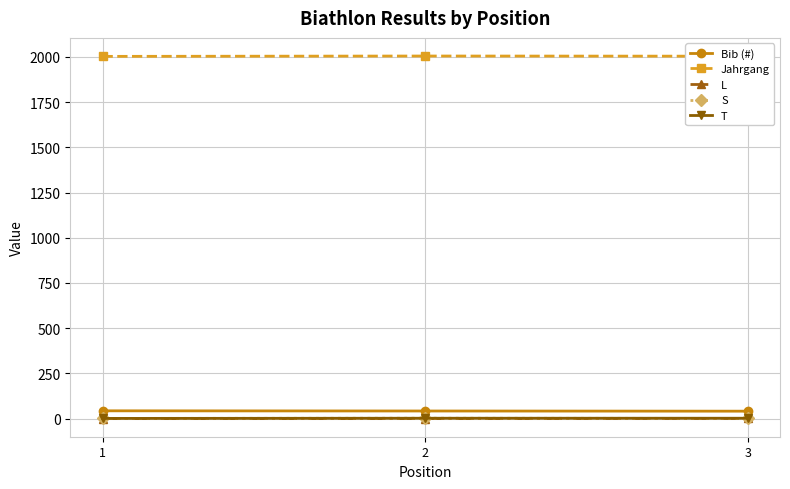

What is the greatest value displayed?

2005